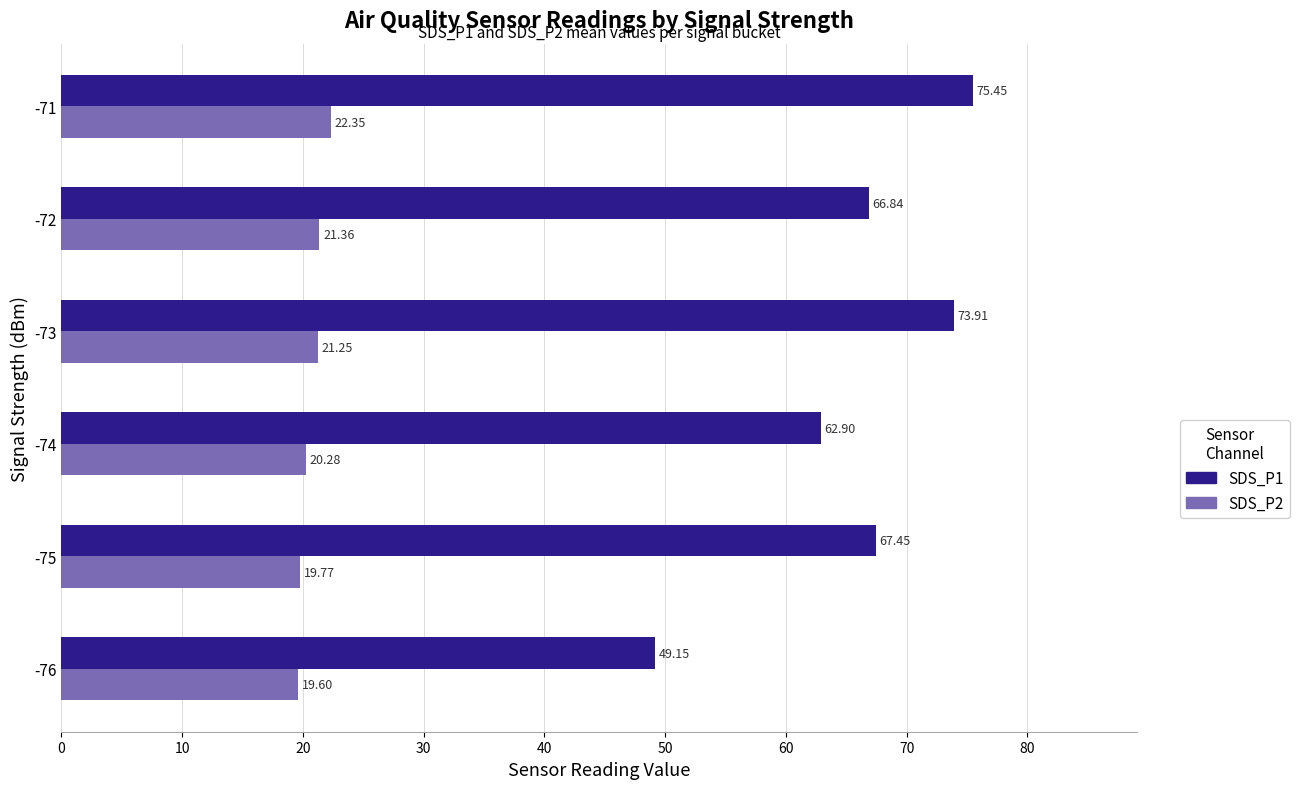

Which series has the largest total across all categories?

SDS_P1